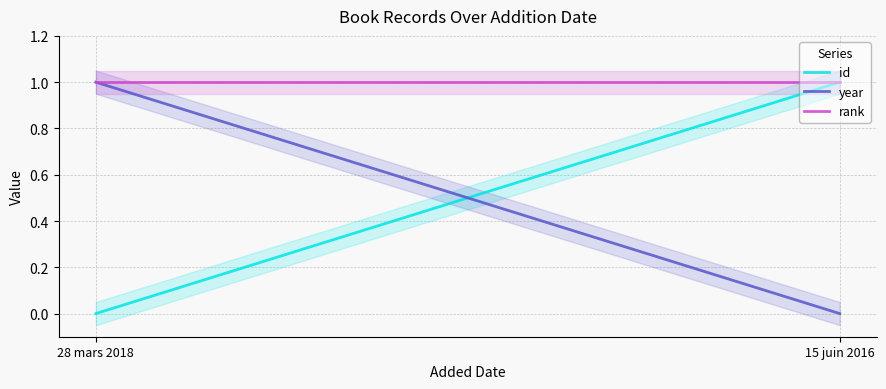

How many series are shown in this chart?

3